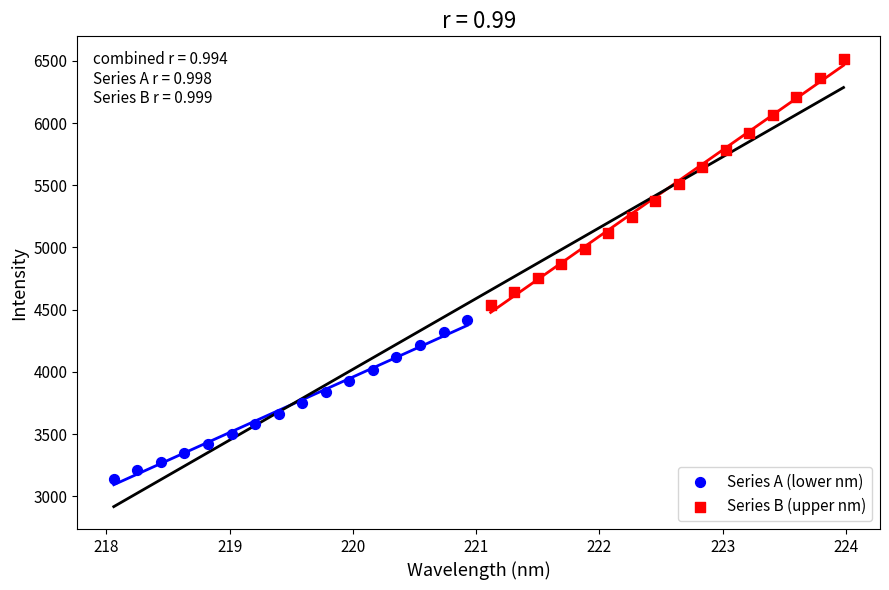

Which series has the largest Y range (max minus min)?

Series B (upper nm)